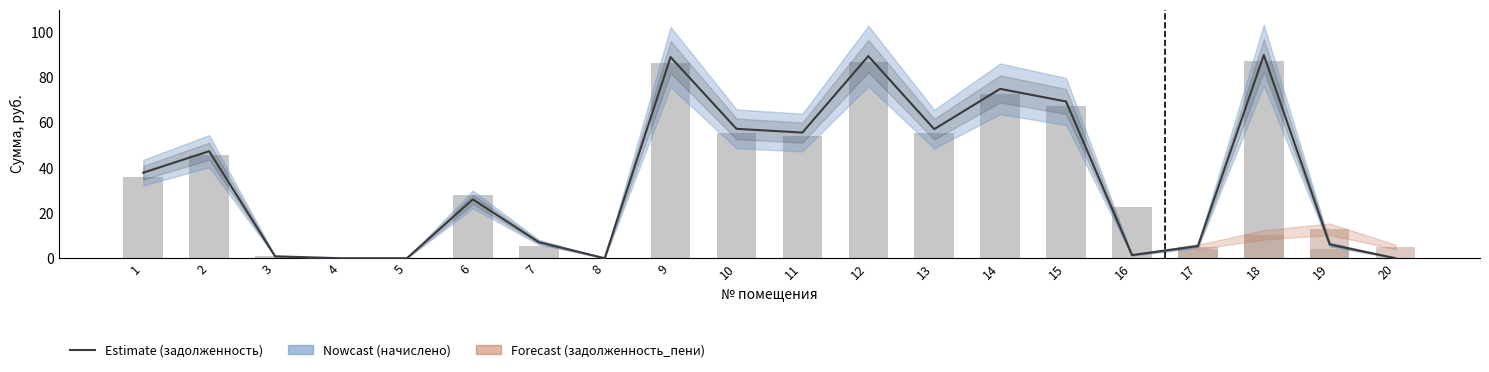

What is the value of the задолженность_пени bar at the 13th from the left?

57.2